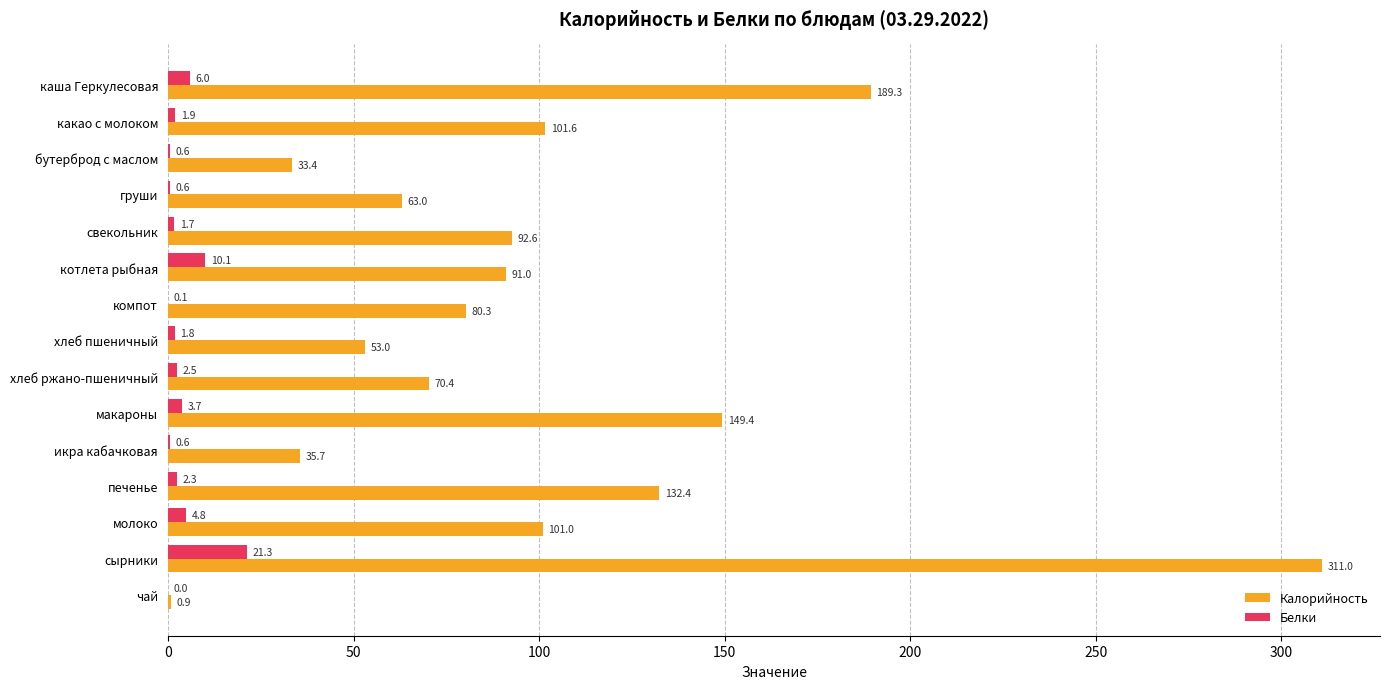

Is it true that Белки equals 3.7 at макароны?

True